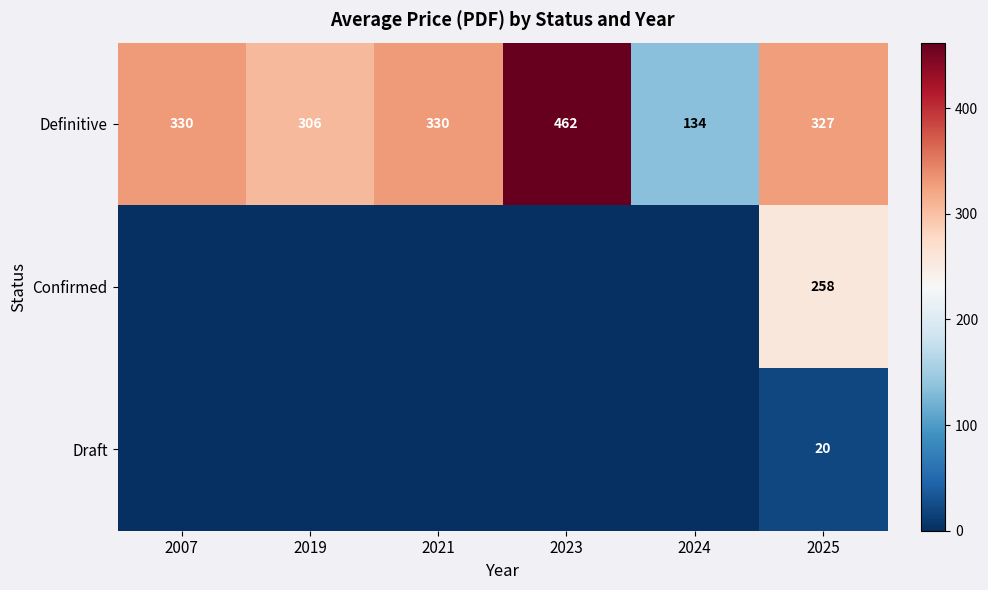

What is the difference between the maximum and minimum values in the Definitive series?

328